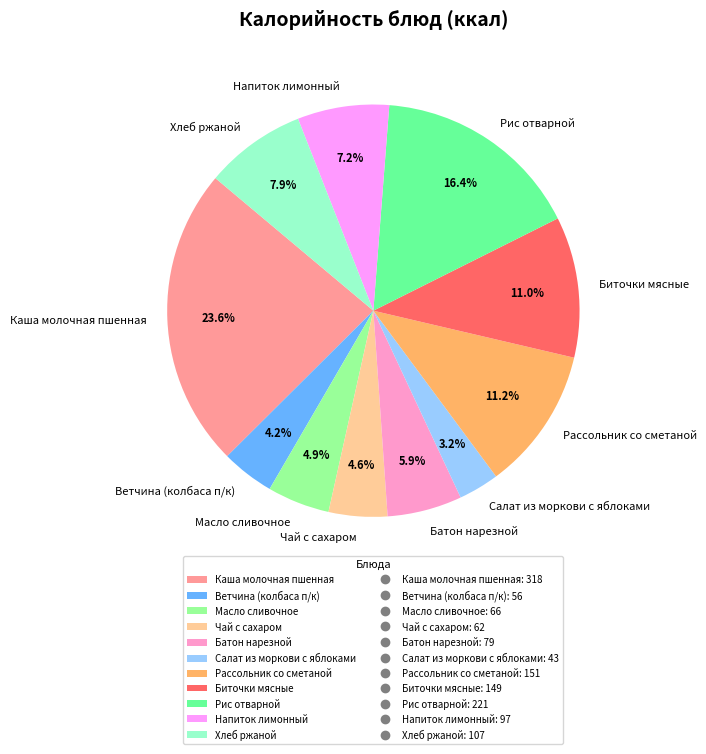

Which slice is the largest?

Каша молочная пшенная